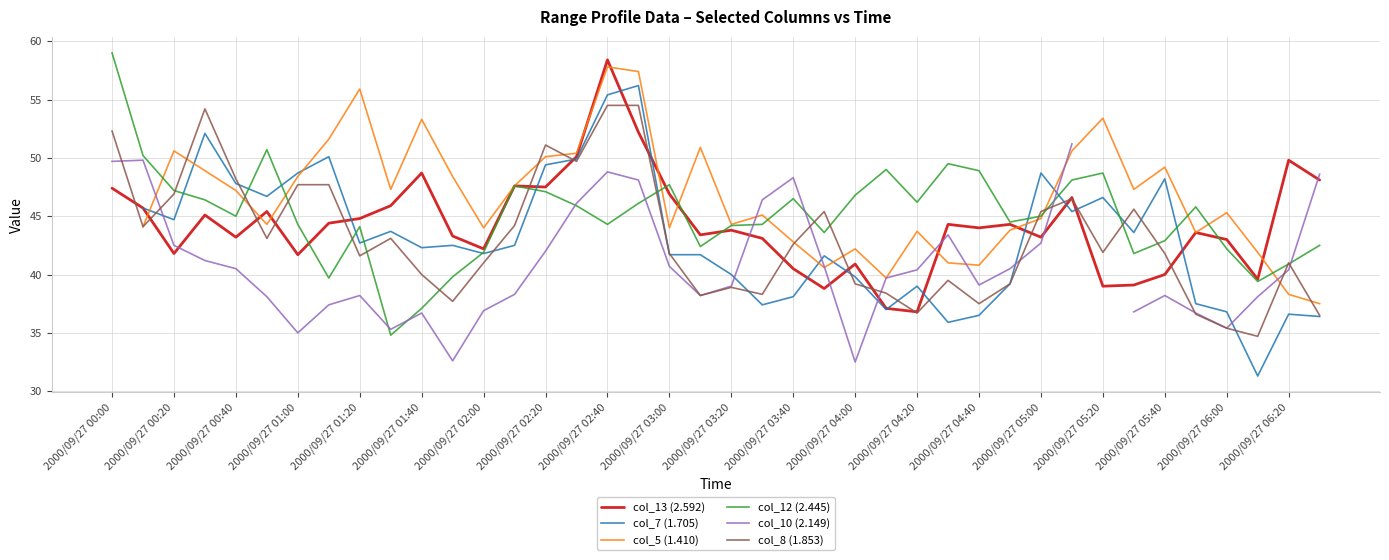

How many times do col_12 (2.445) and col_10 (2.149) cross each other?

8